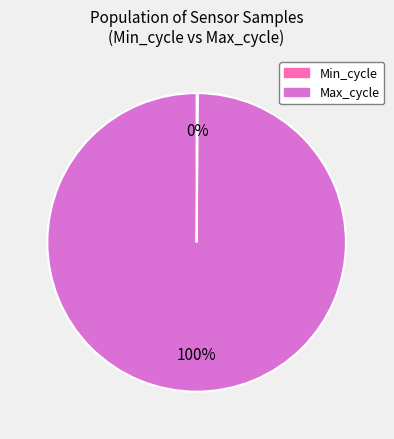

To the nearest percent, what is the average slice percentage?

50%